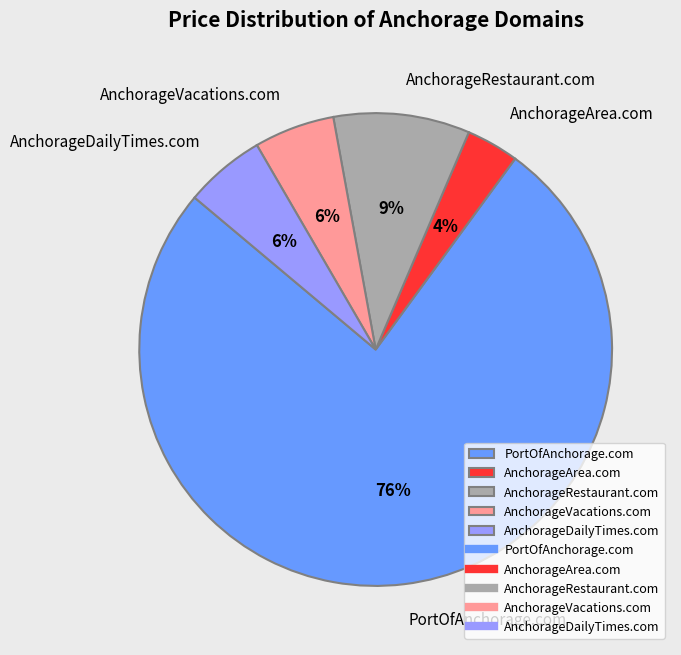

To the nearest percent, what portion does AnchorageRestaurant.com represent?

9%